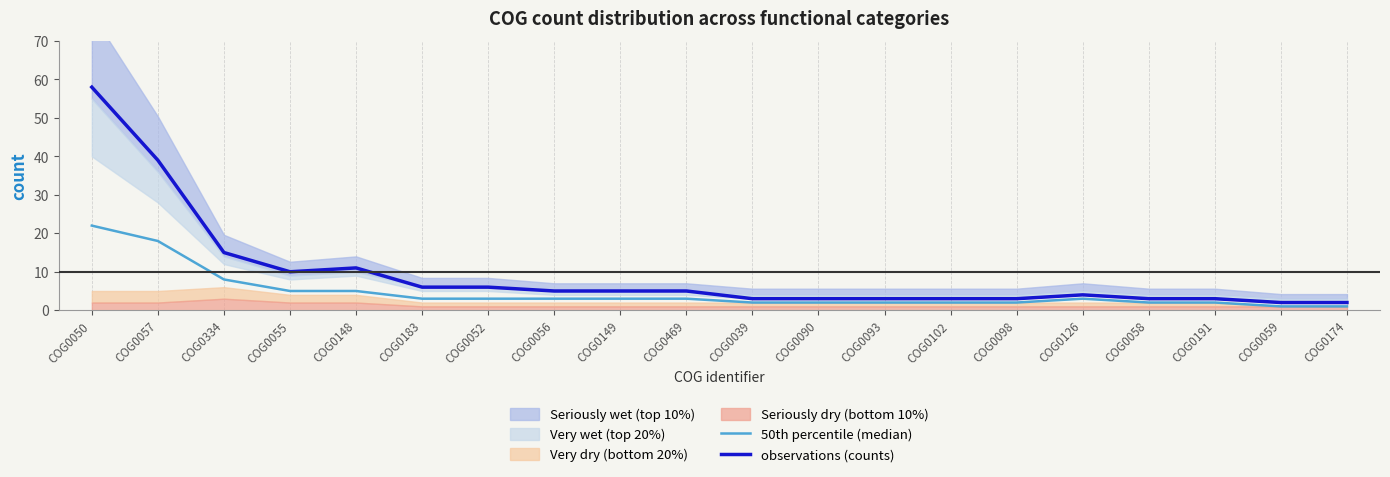

List the labels in order of observations (counts) value, largest first.

COG0050, COG0057, COG0334, COG0148, COG0055, COG0183, COG0052, COG0056, COG0149, COG0469, COG0126, COG0039, COG0090, COG0093, COG0102, COG0098, COG0058, COG0191, COG0059, COG0174